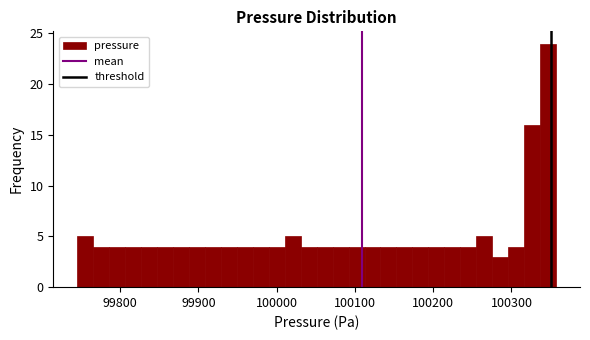

Around what value on the x-axis is the tallest bar? Give the approximate position of its centre, as read against the axis.

100350